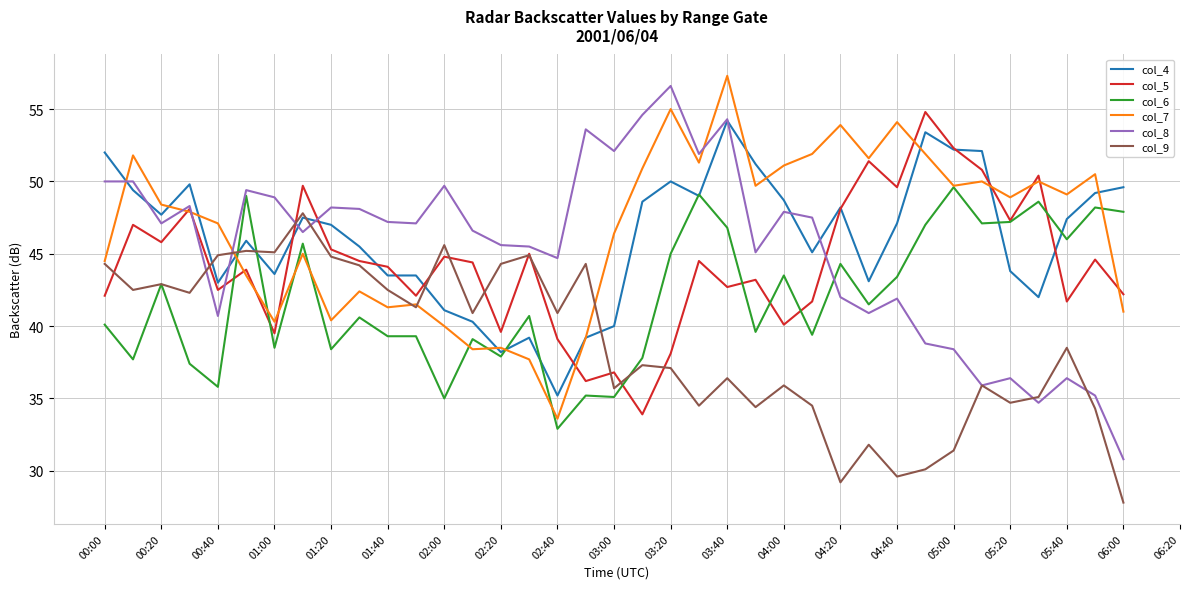

Which series has the widest spread of values?

col_8